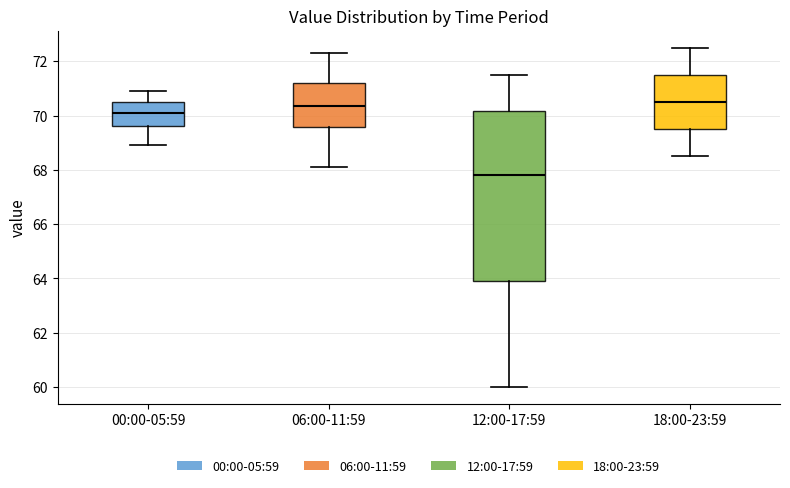

Where does the lower whisker of the box for 00:00-05:59 end on the y-axis? The values are not printed on the chart, so give them approximately, as read against the axis.

69.0